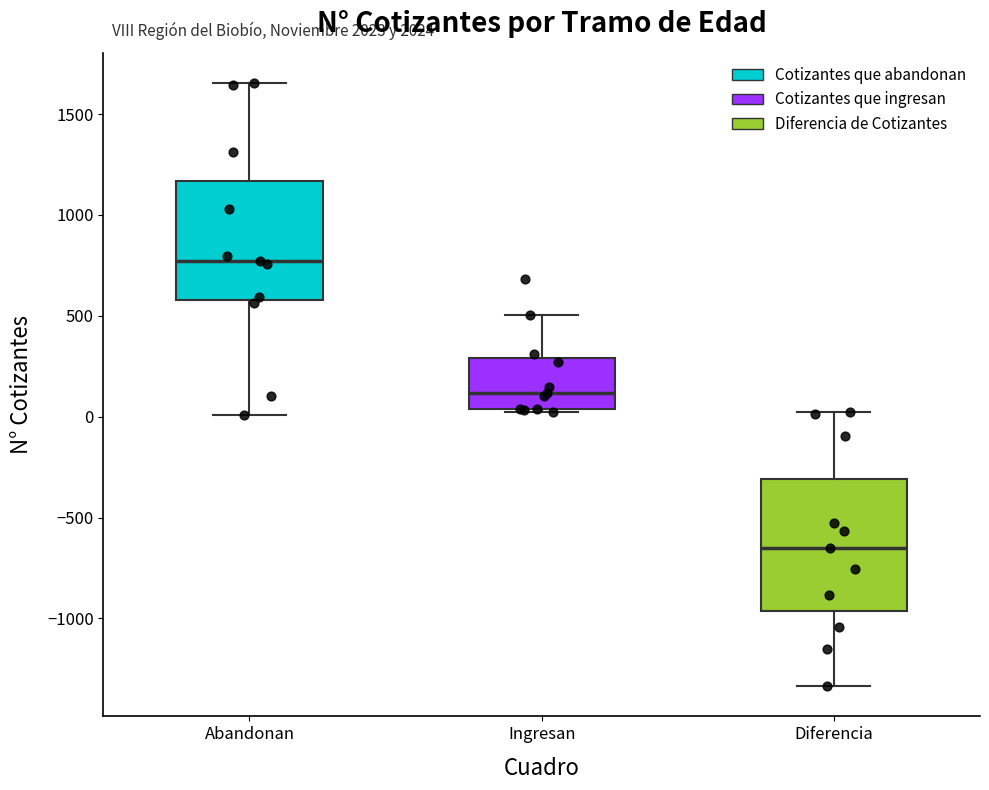

Reading left to right, transcribe this box plot: for each box, give where its median line is, the range the box spans, and where its two whiskers end, as read against the y-axis. The values are not printed on the chart, so give them approximately, as read against the axis.

Abandonan: median 750, box 600 to 1150, whiskers 0 to 1650
Ingresan: median 100, box 50 to 300, whiskers 0 to 500
Diferencia: median -650, box -950 to -300, whiskers -1350 to 0